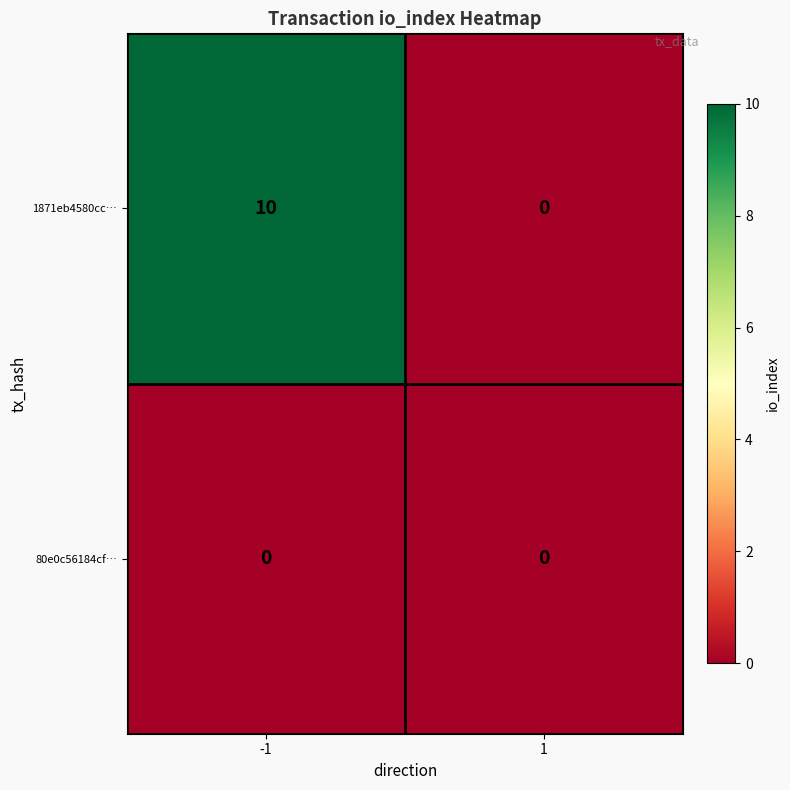

What is the spread (max minus min) of values at -1?

10